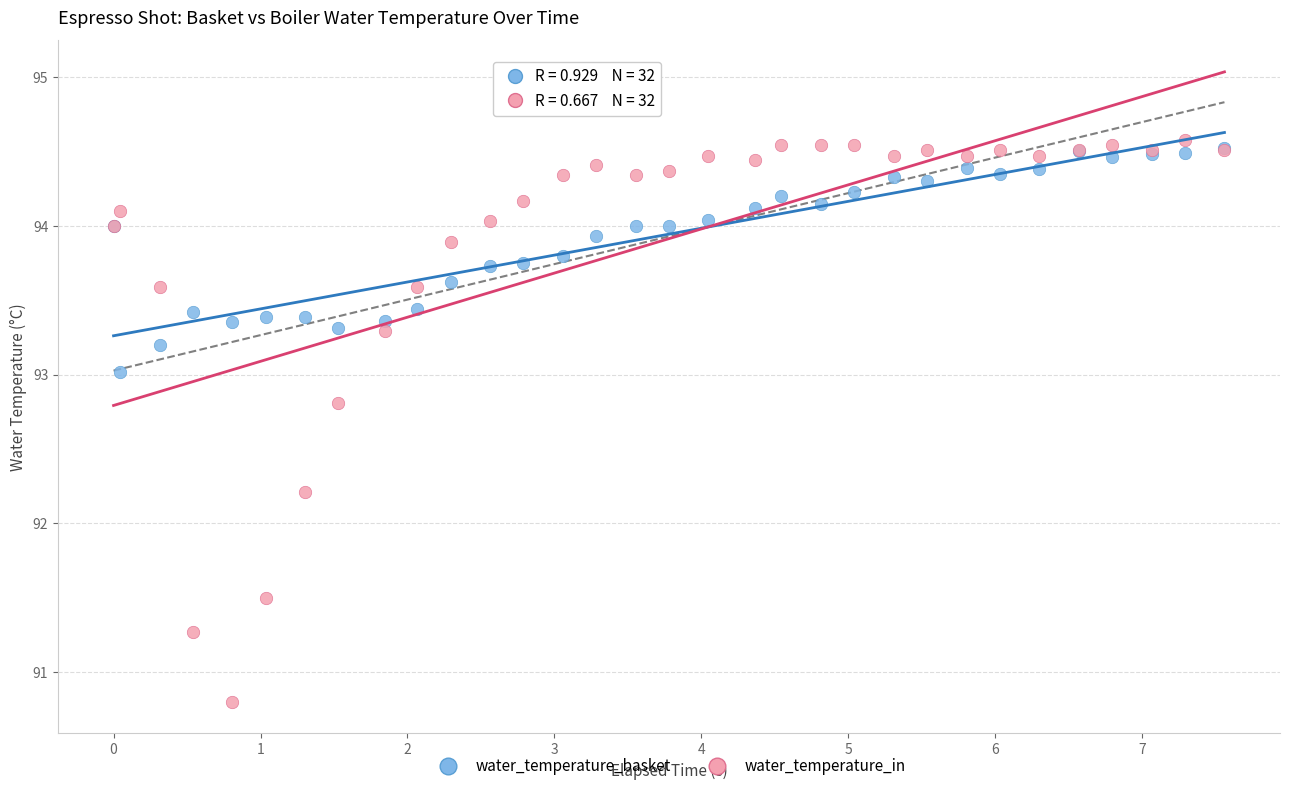

Across all series, what Y value is closest to 92?

92.2